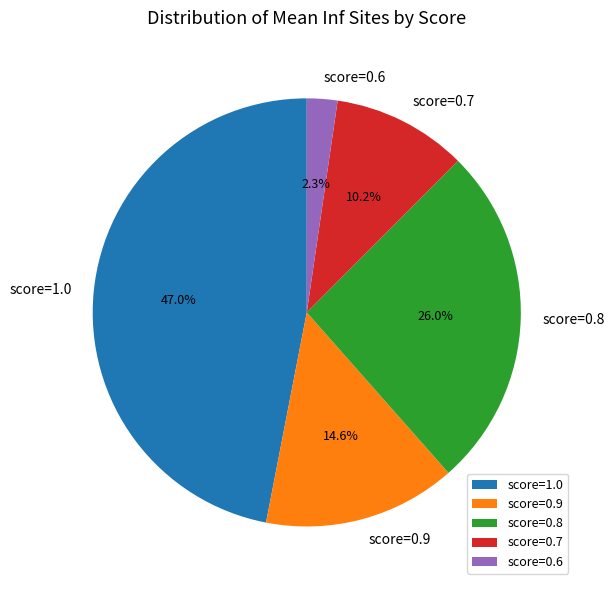

Which slice is the smallest?

score=0.6